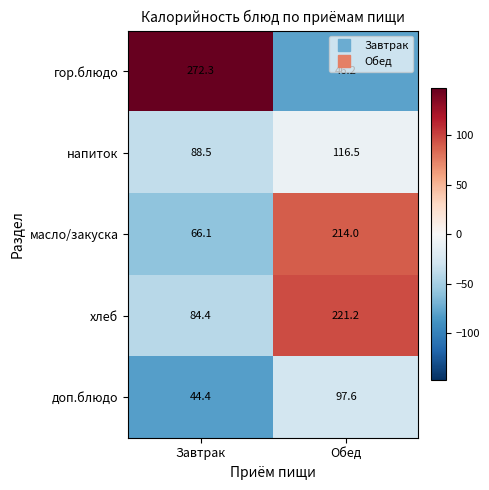

What is the total value across all series at Завтрак?

555.7